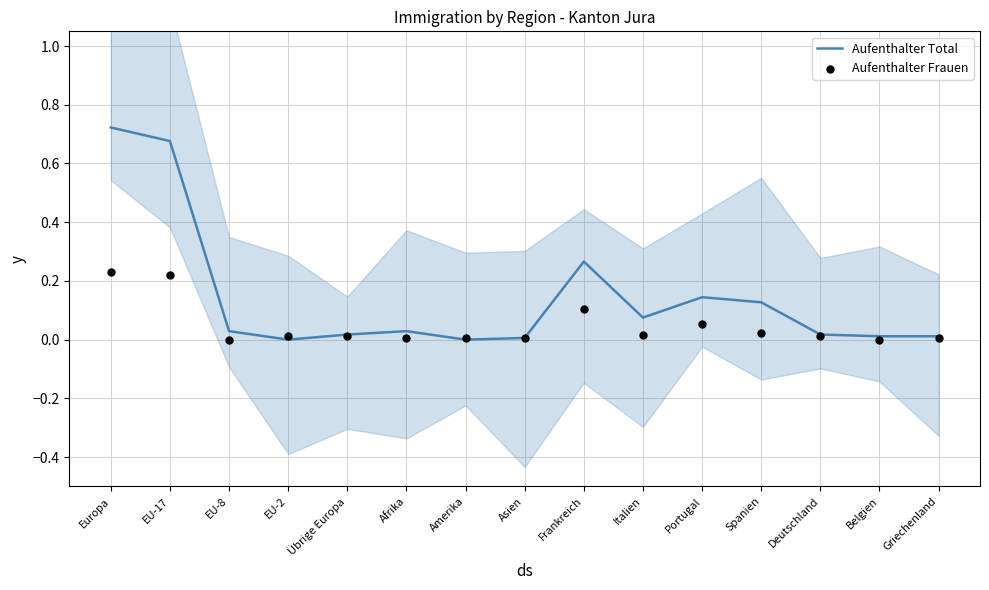

Which series reaches the minimum Y coordinate?

Aufenthalter Total